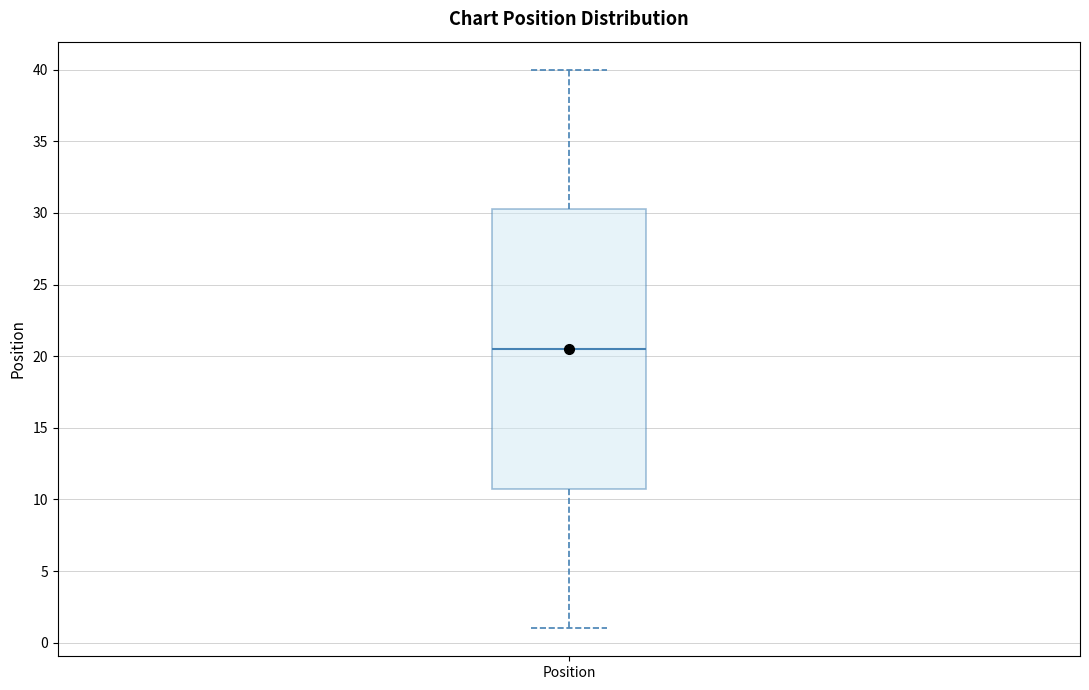

Where does the lower whisker of the box for Position end on the y-axis? The values are not printed on the chart, so give them approximately, as read against the axis.

1.0